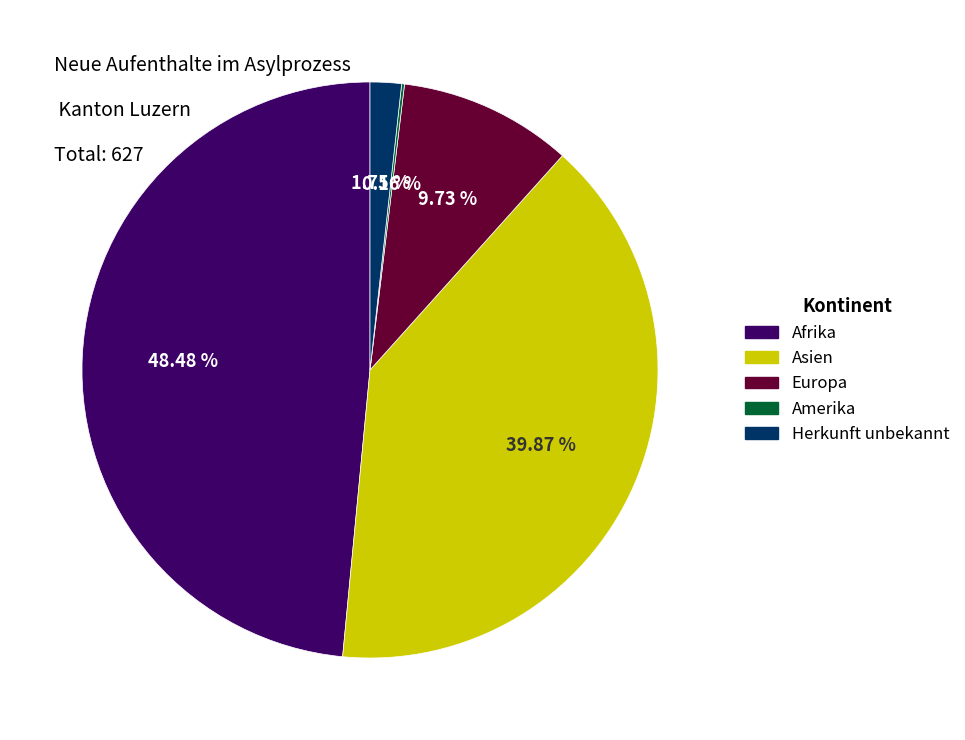

Is there a majority slice in this chart?

No